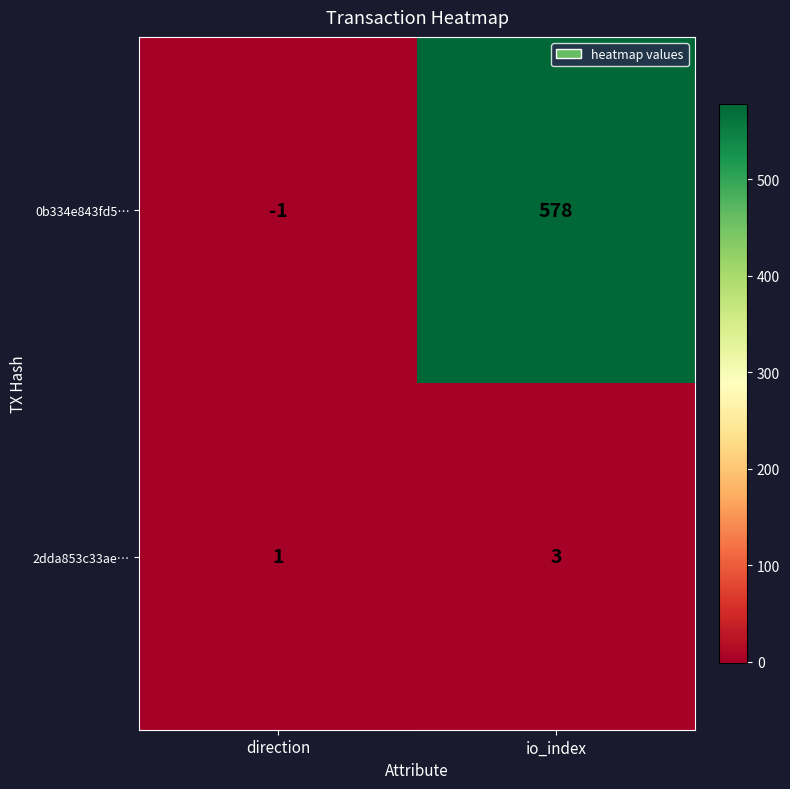

Which category has the highest value in the 2dda853c33ae… series?

io_index